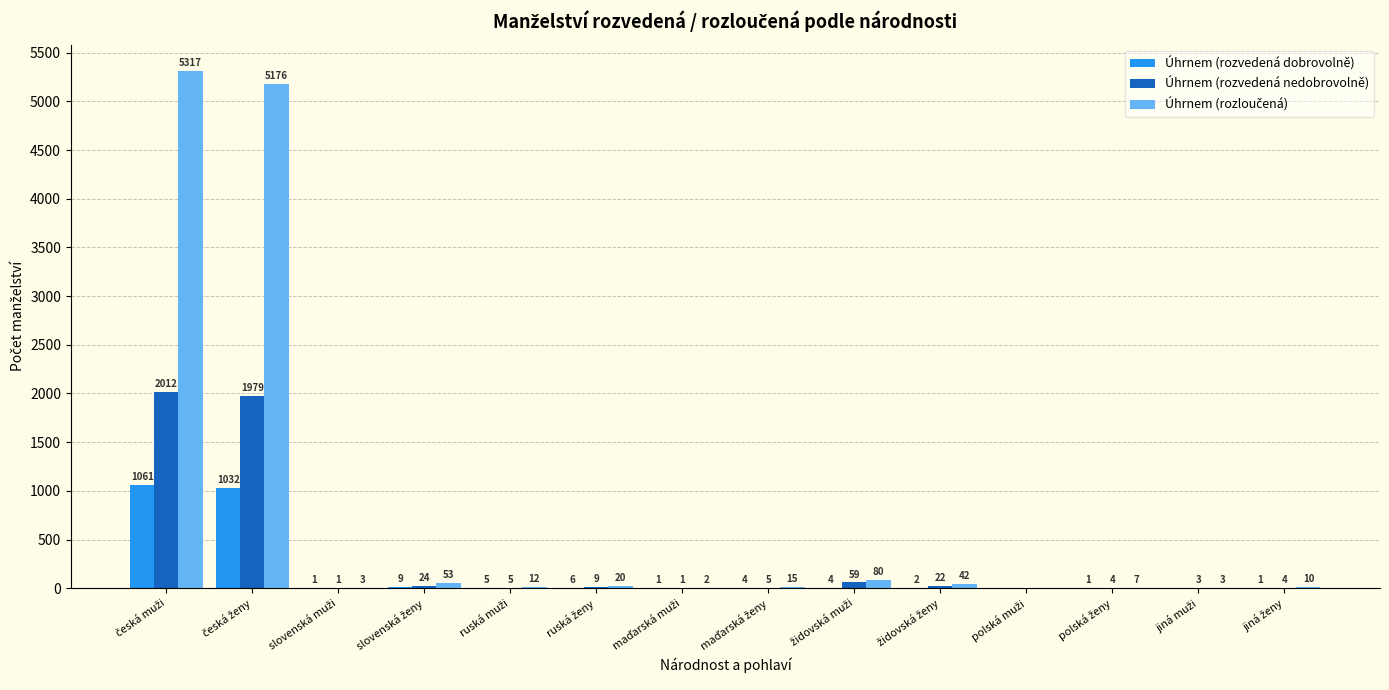

What is the greatest value displayed?

5317